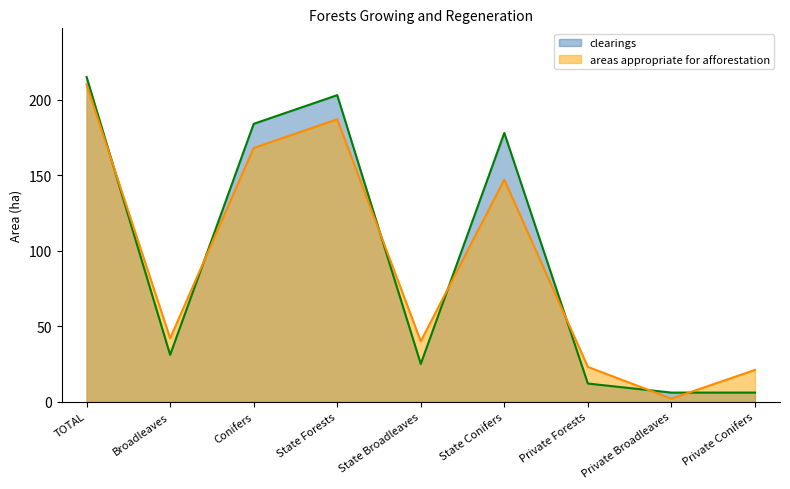

How many values in the areas appropriate for afforestation series are below 42?

4